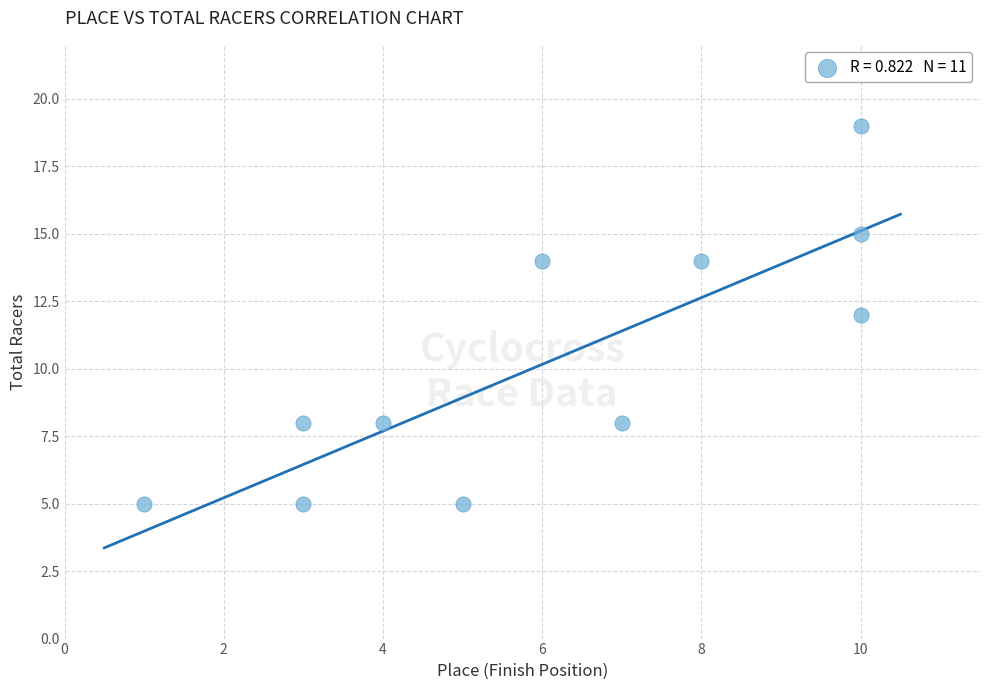

What is the range of X values (max minus min)?

9